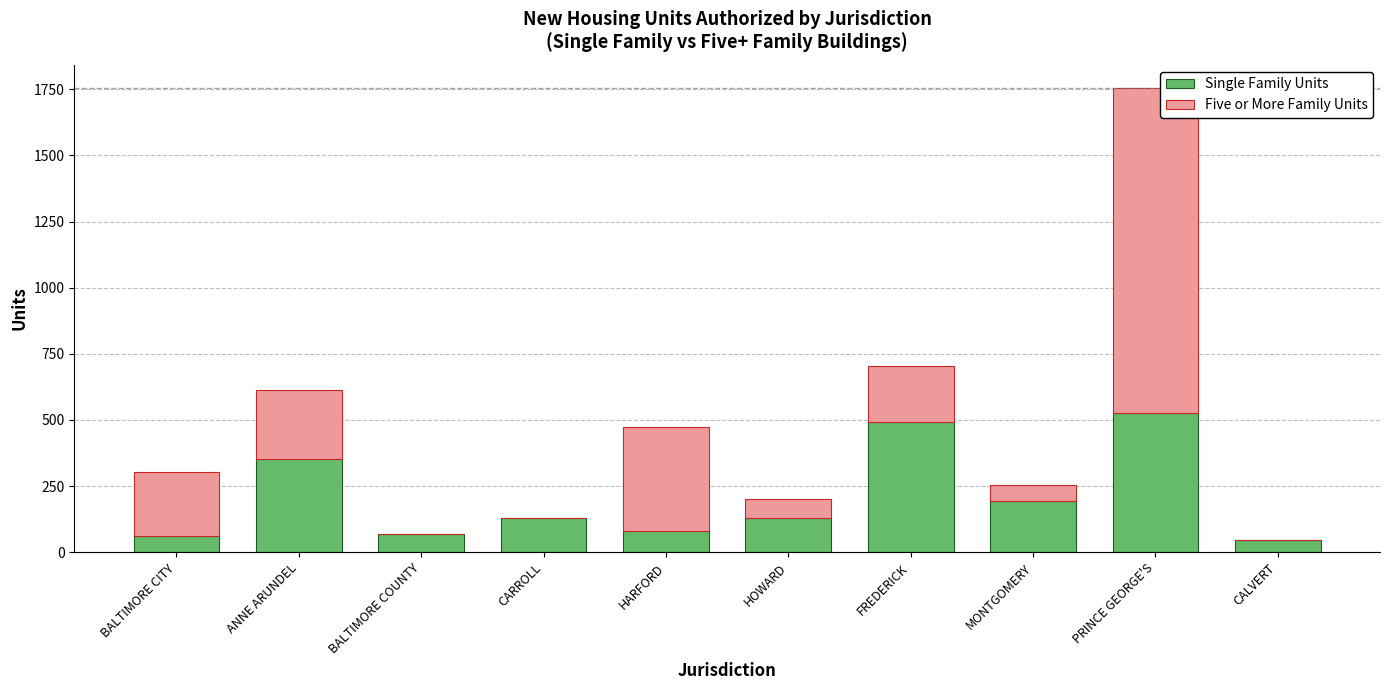

Is it true that Single Family Units equals 780 at PRINCE GEORGE'S?

False